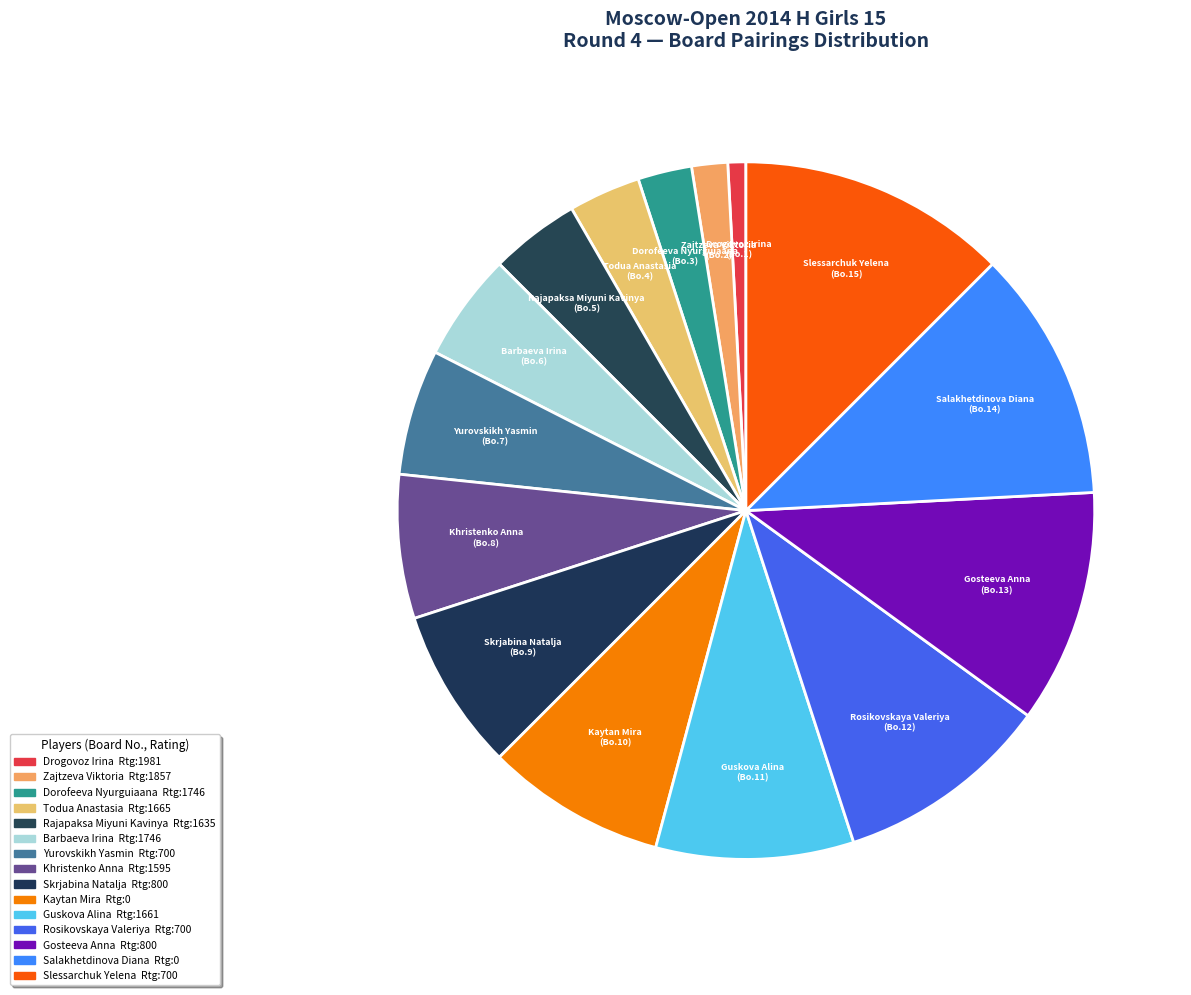

Is there a majority slice in this chart?

No